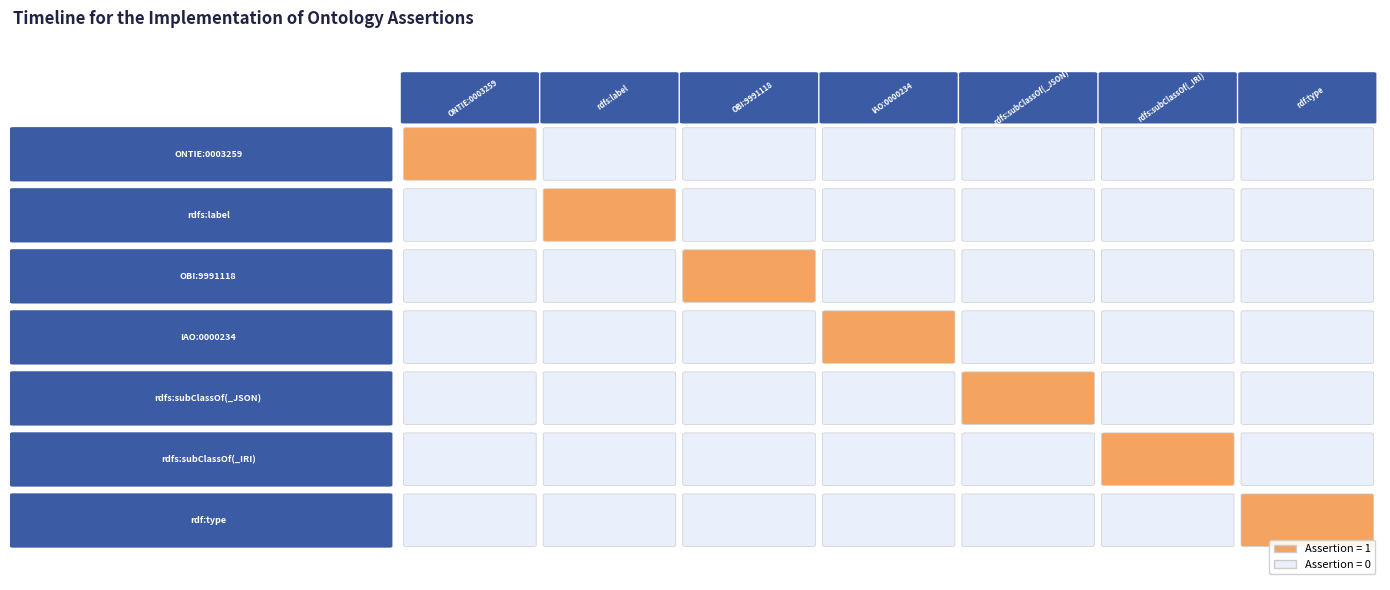

Reading left to right, what are all the values shown in this chart?

ONTIE:0003259: 1	0	0	0	0	0	0
rdfs:label: 0	1	0	0	0	0	0
OBI:9991118: 0	0	1	0	0	0	0
IAO:0000234: 0	0	0	1	0	0	0
rdfs:subClassOf(_JSON): 0	0	0	0	1	0	0
rdfs:subClassOf(_IRI): 0	0	0	0	0	1	0
rdf:type: 0	0	0	0	0	0	1